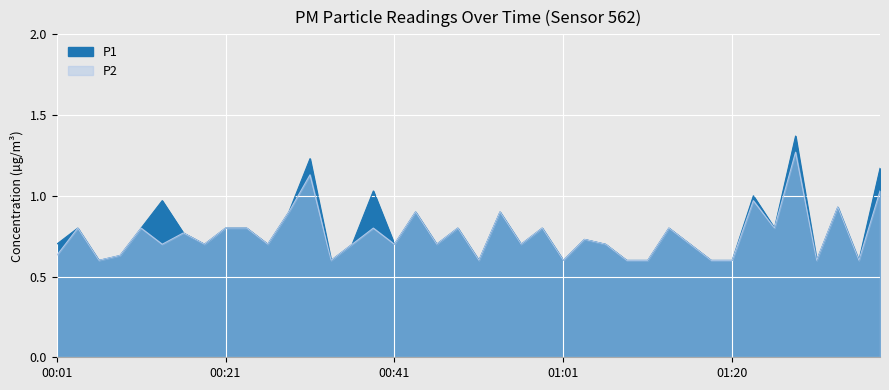

Reading left to right, extract all data points from this chart.

P1: 0.7	0.8	0.6	0.6	0.8	1.0	0.8	0.7	0.8	0.8	0.7	0.9	1.2	0.6	0.7	1.0	0.7	0.9	0.7	0.8	0.6	0.9	0.7	0.8	0.6	0.7	0.7	0.6	0.6	0.8	0.7	0.6	0.6	1.0	0.8	1.4	0.6	0.9	0.6	1.2
P2: 0.6	0.8	0.6	0.6	0.8	0.7	0.8	0.7	0.8	0.8	0.7	0.9	1.1	0.6	0.7	0.8	0.7	0.9	0.7	0.8	0.6	0.9	0.7	0.8	0.6	0.7	0.7	0.6	0.6	0.8	0.7	0.6	0.6	1.0	0.8	1.3	0.6	0.9	0.6	1.0